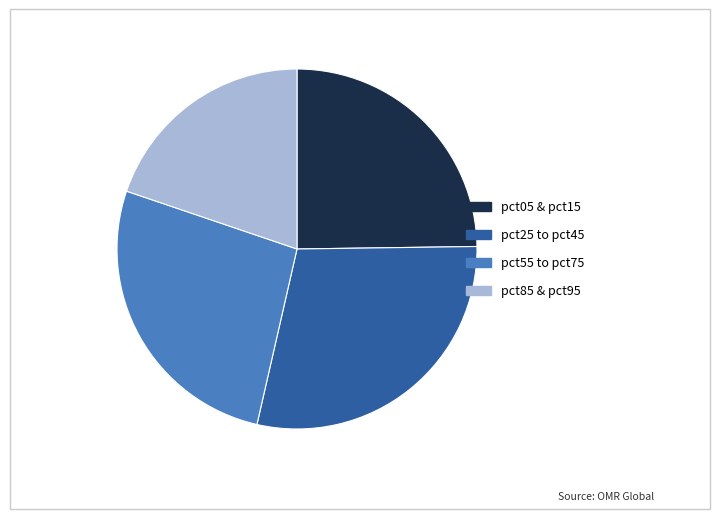

What is the largest slice in the pie chart?

pct25 to pct45